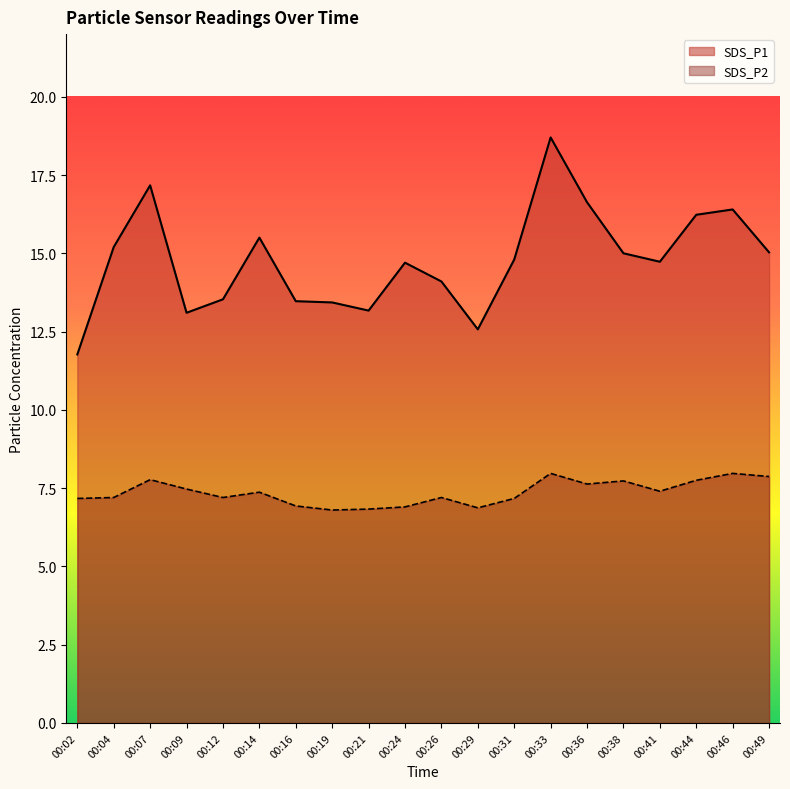

Rank the series by their average value, from highest to lowest.

SDS_P1, SDS_P2